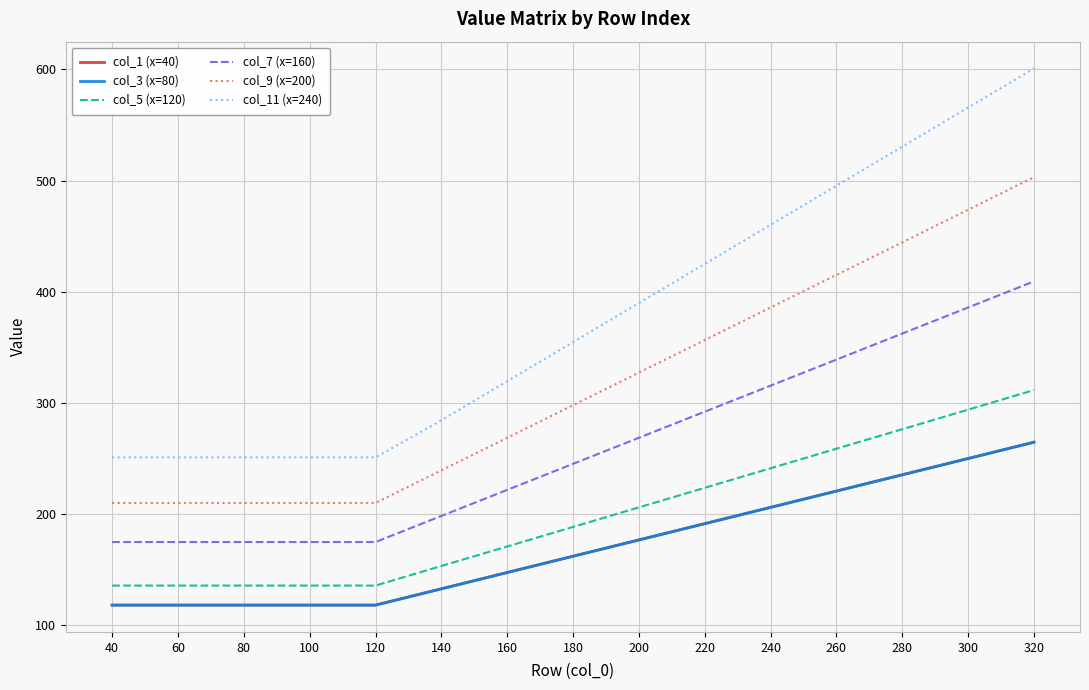

What is the approximate value of col_11 (x=240) at 120?

251.0